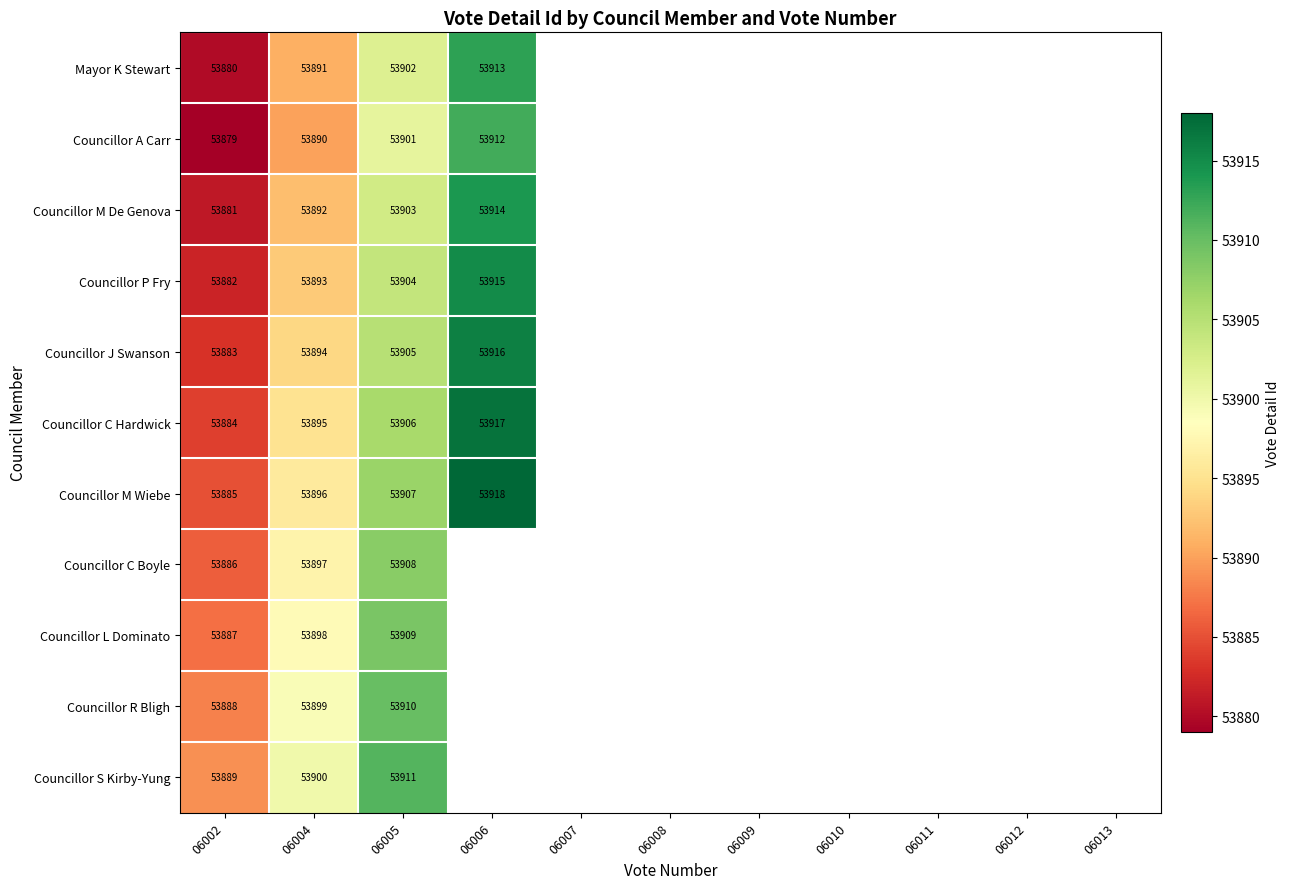

What is the greatest value displayed?

53918.0